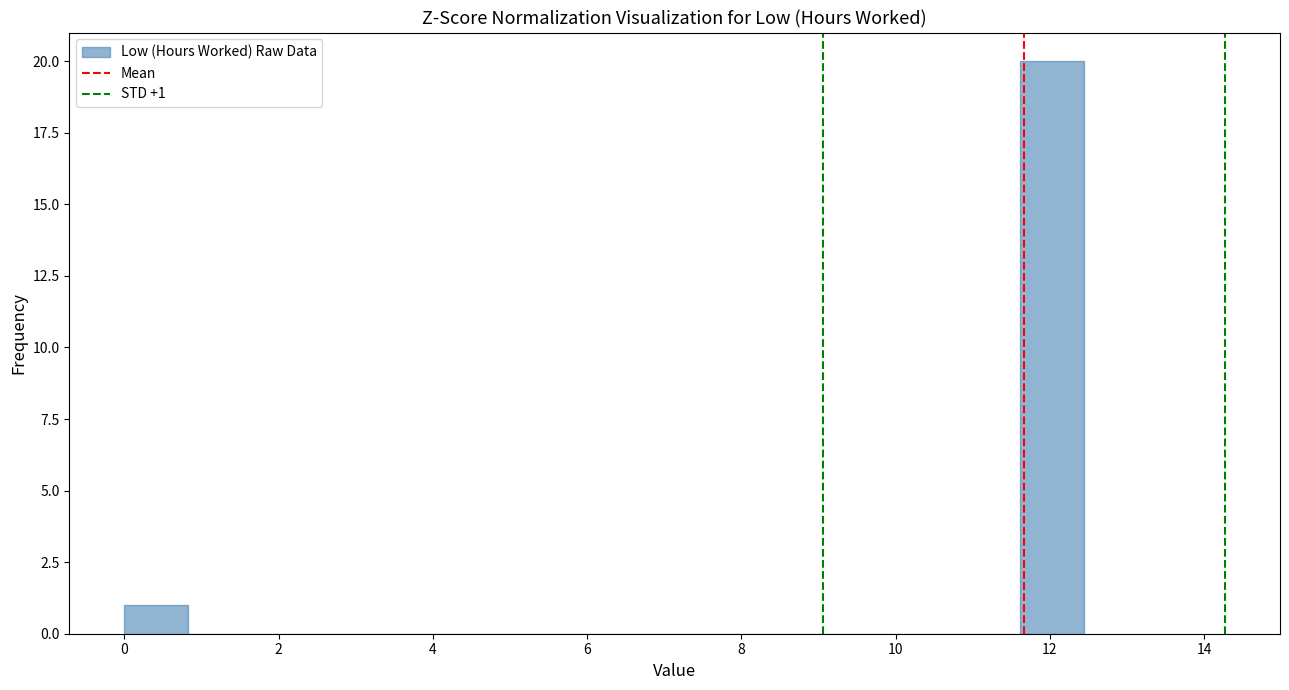

Which range on the x-axis has the tallest bar?

11.6 to 12.4